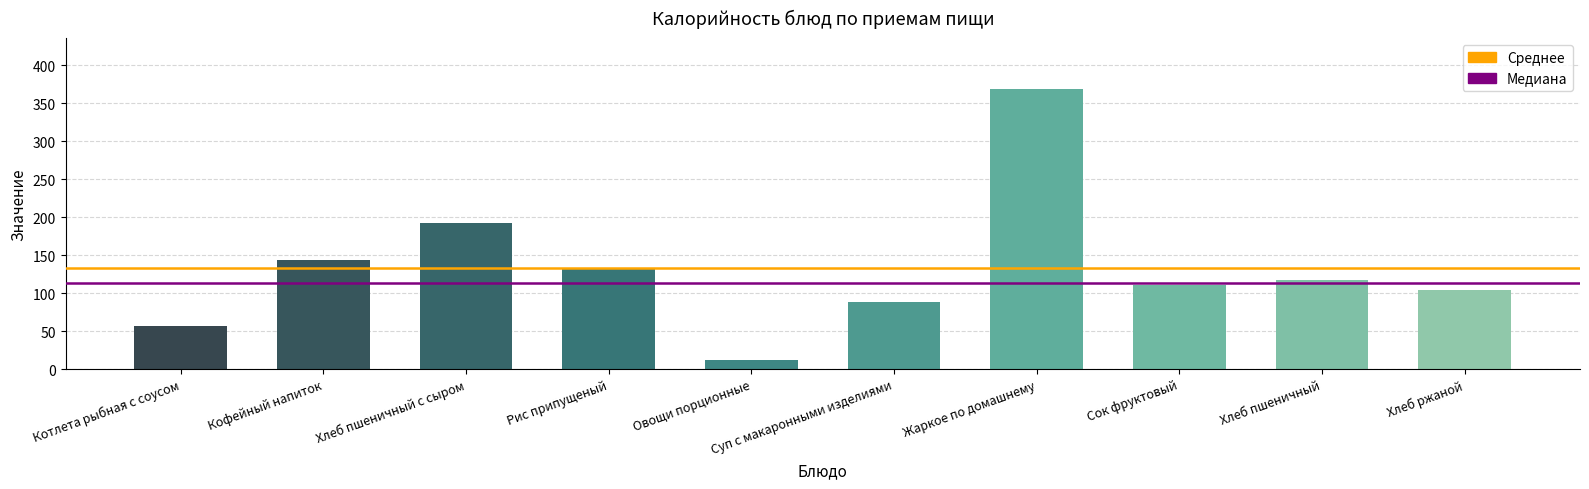

Approximately how many times larger is the value at Кофейный напиток compared to Котлета рыбная с соусом?

2.5